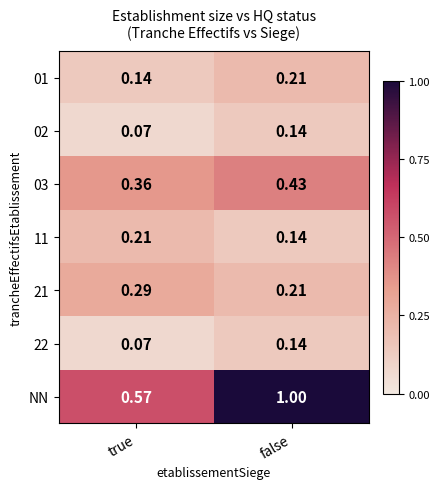

List the labels in order of 01 value, largest first.

false, true